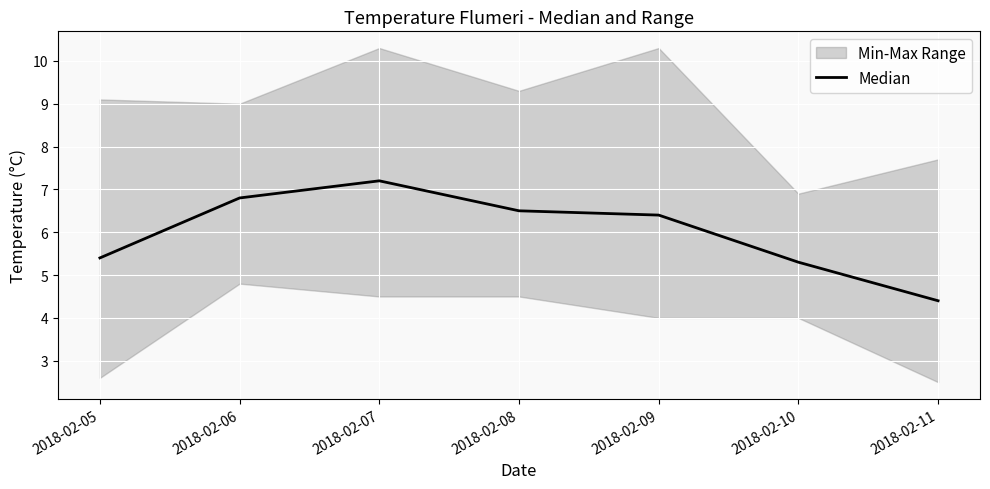

What is the difference between the maximum and minimum values?

2.8